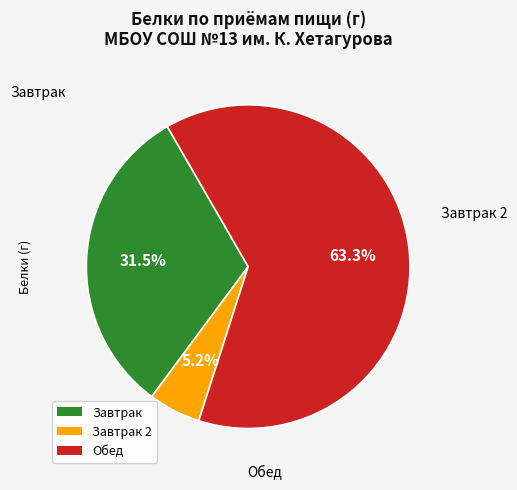

How many segments does this pie chart have?

3